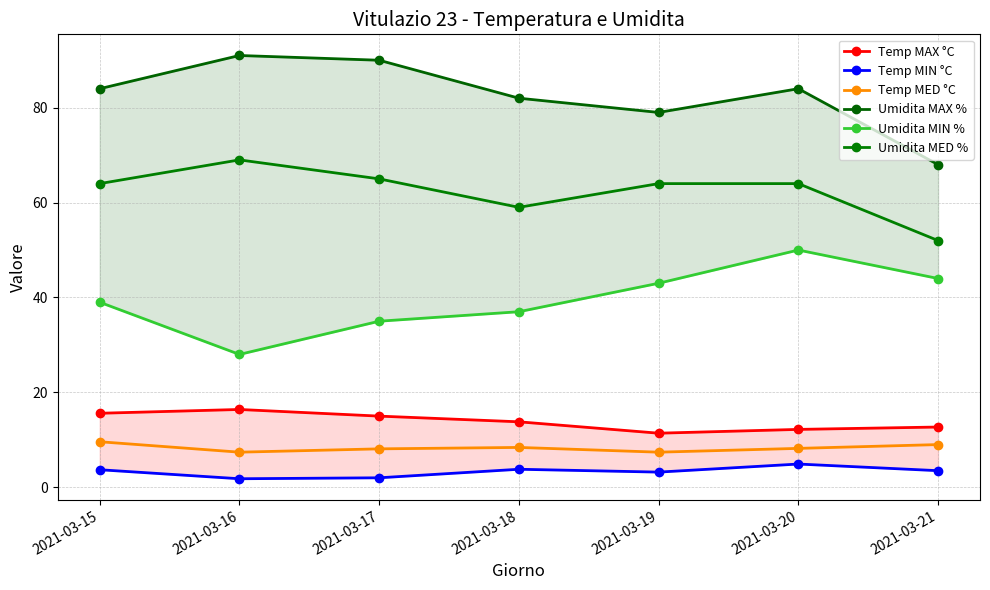

What is the average value of the Umidita MAX % series?

82.6